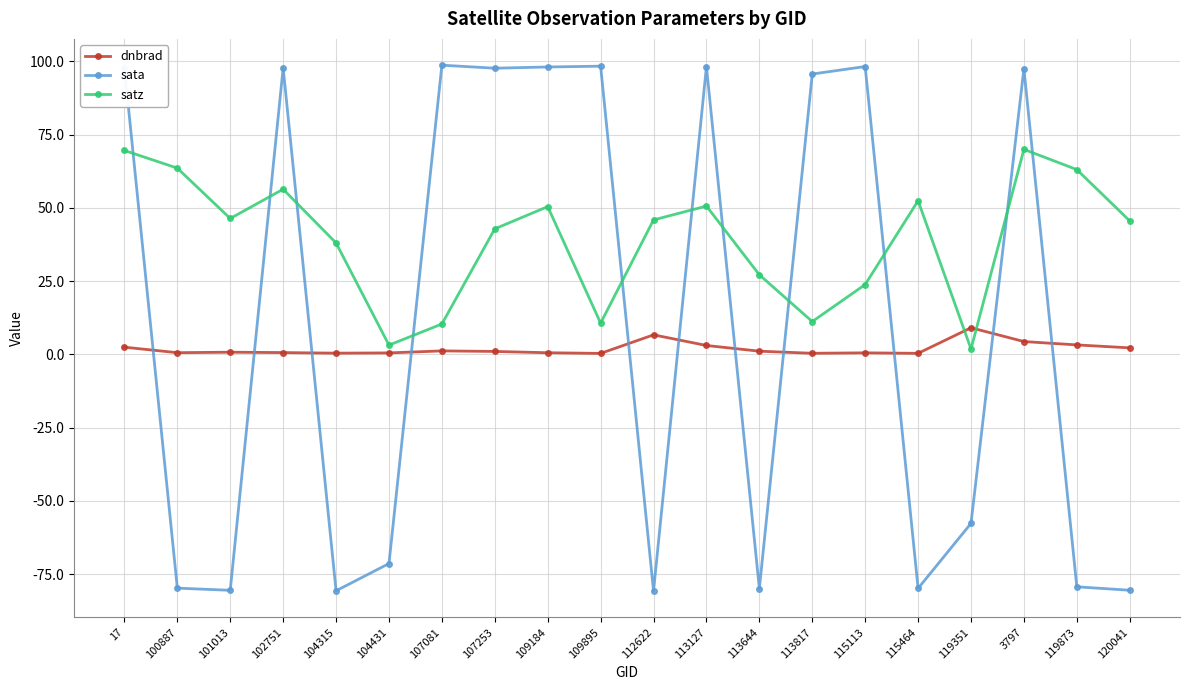

Count the number of categories in the chart.

20